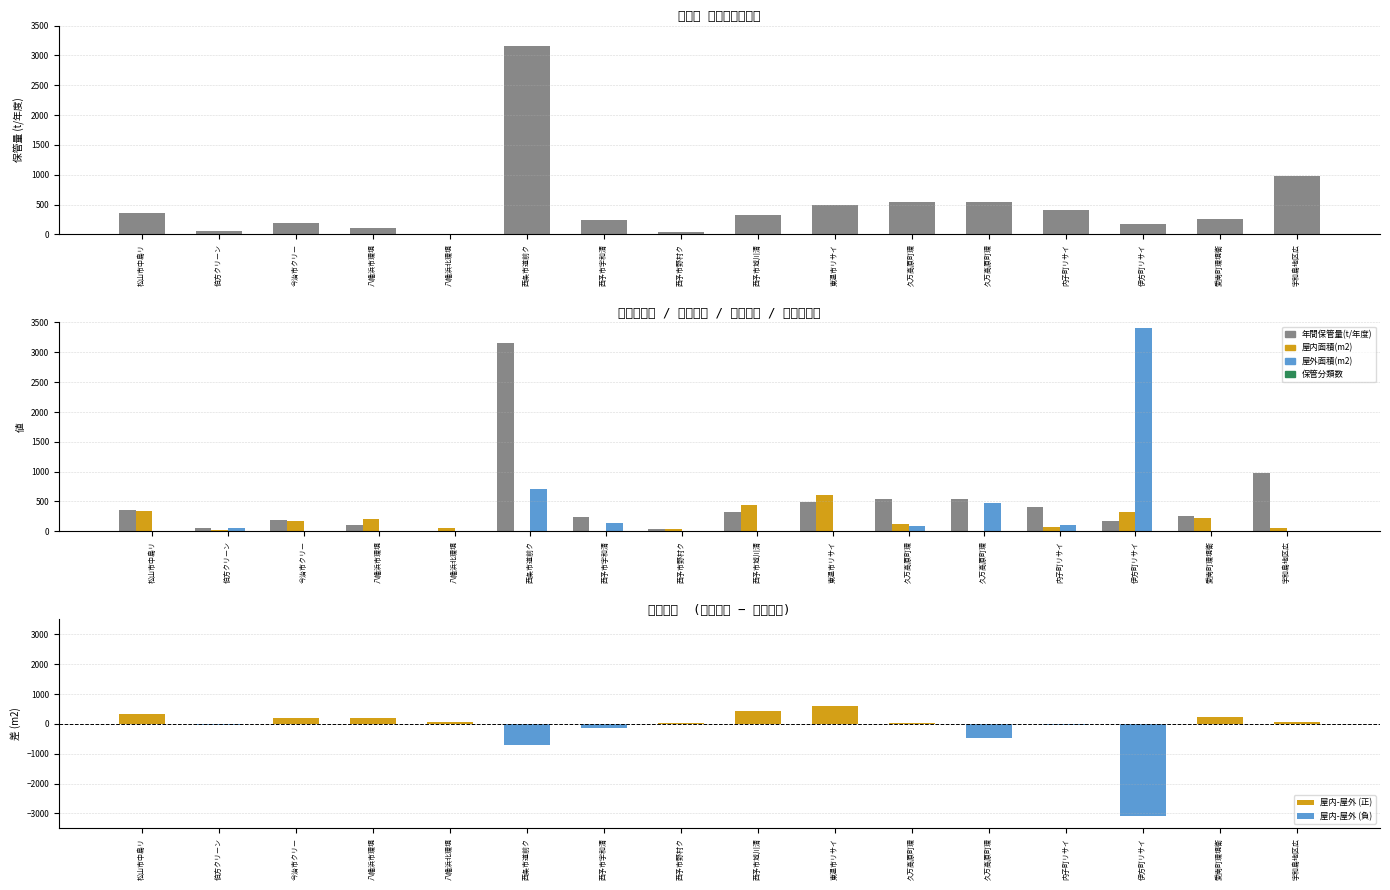

Reading left to right, list all the values displayed in this chart.

年間保管量(t/年度): 354.0	63.0	194.0	99.0	0.0	3149.0	245.0	34.0	318.0	487.0	547.0	547.0	416.0	169.0	256.0	976.0
屋内面積(m2): 345.0	18.9	181.0	200.0	60.0	0.0	0.0	32.0	440.0	615.0	126.0	0.0	79.0	327.0	224.0	55.9
屋外面積(m2): 0.0	63.5	0.0	0.0	0.0	706.0	137.0	0.0	0.0	0.0	90.0	478.0	104.0	3400.0	0.0	0.0
保管分類数: 12.0	3.0	6.0	4.0	4.0	4.0	4.0	2.0	2.0	7.0	11.0	11.0	11.0	6.0	3.0	3.0